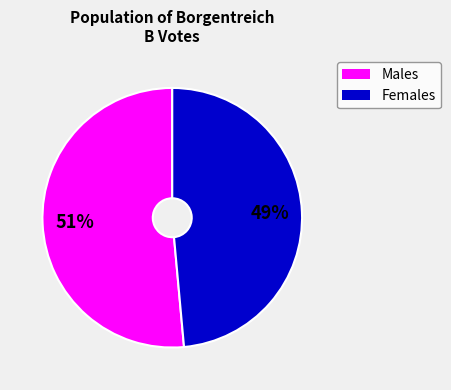

What percentage is the Females slice, to the nearest percent?

49%